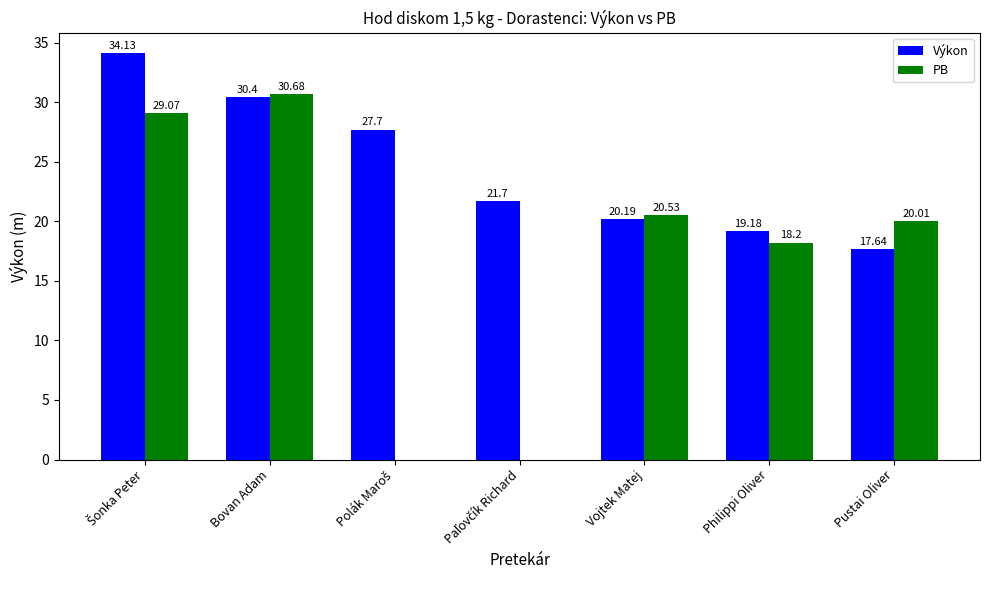

Is the value of PB at Bovan Adam greater than the value of Výkon at Philippi Oliver?

Yes